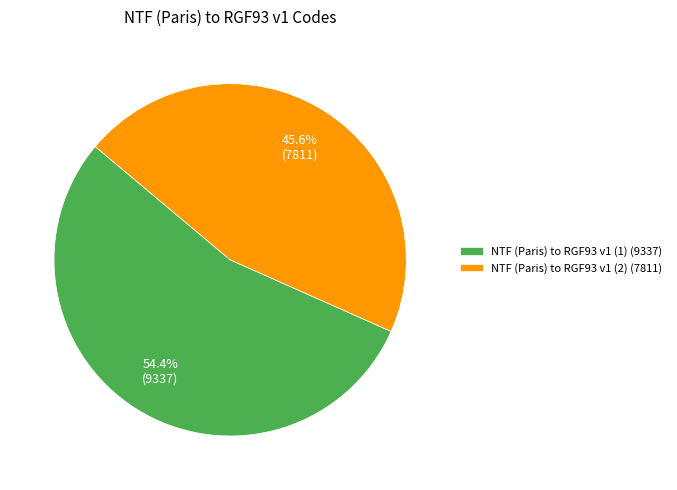

True or false: NTF (Paris) to RGF93 v1 (2) accounts for 31% of the total.

False